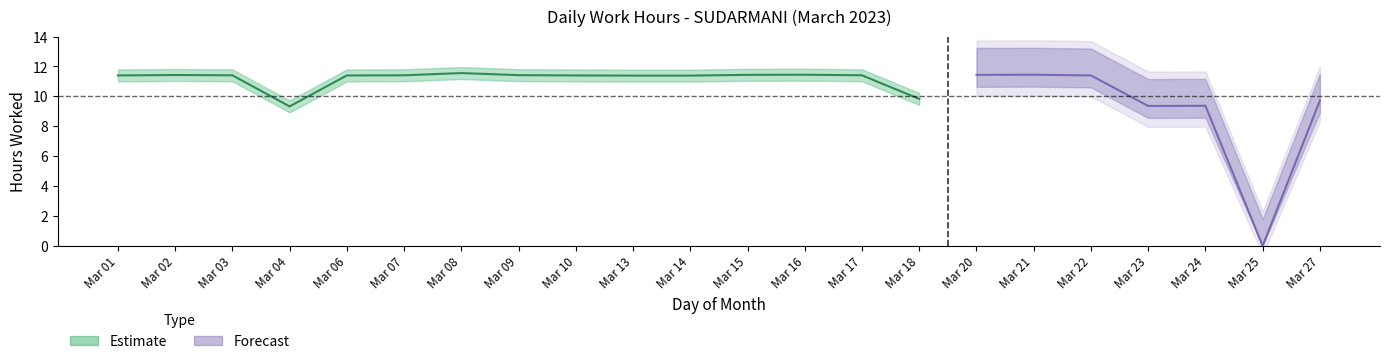

At which category does the chart reach its minimum across all series?

25